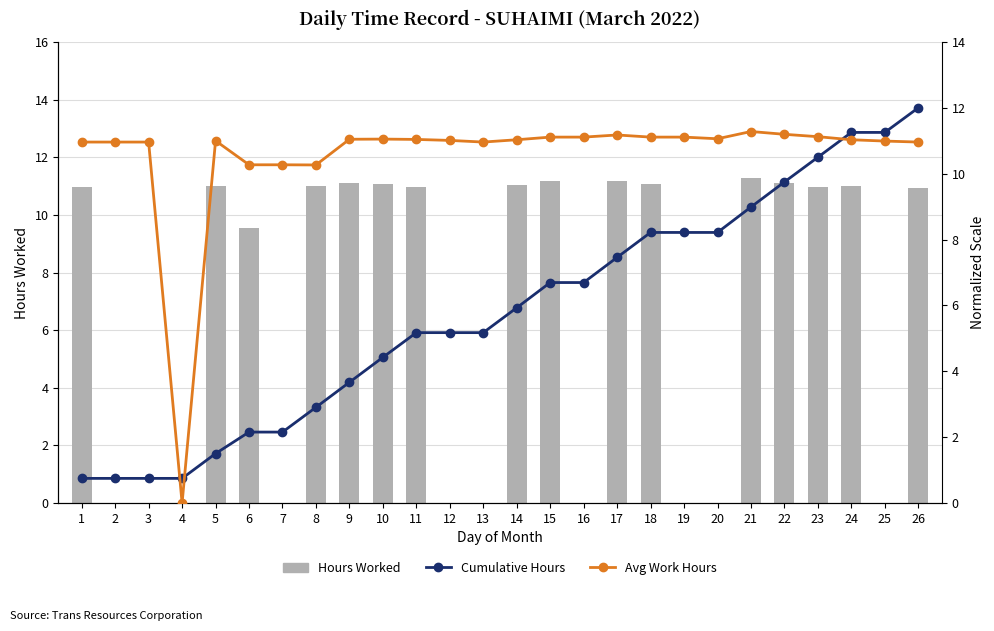

Which series has the largest range (max minus min)?

Hours Worked